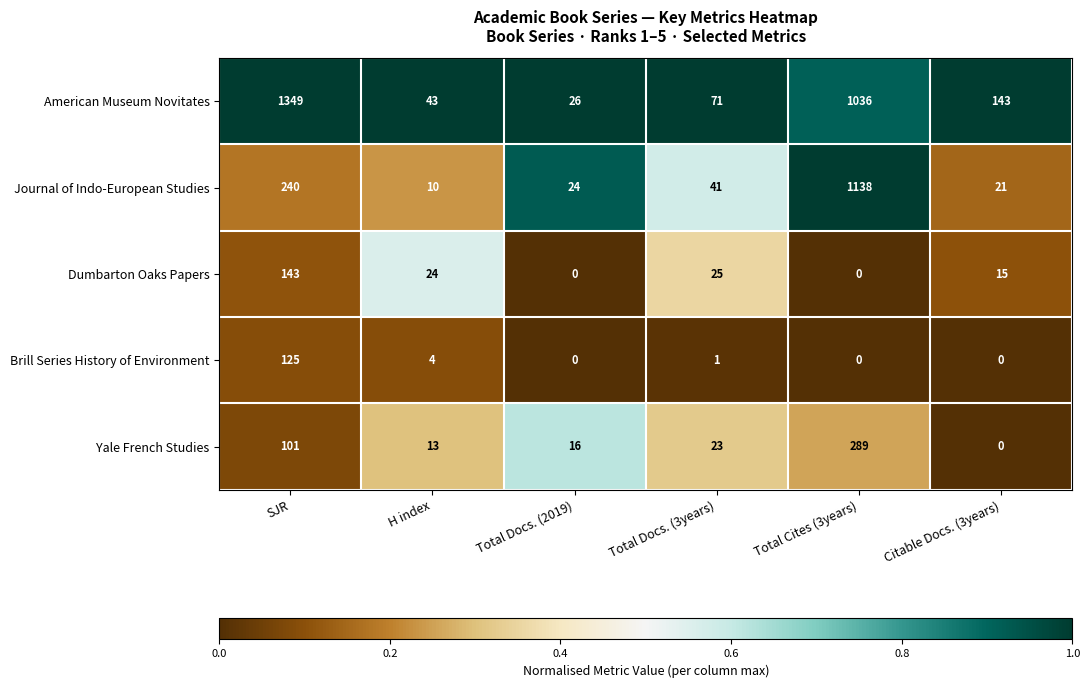

Where is Brill Series History of Environment nearest to the value 62?

H index